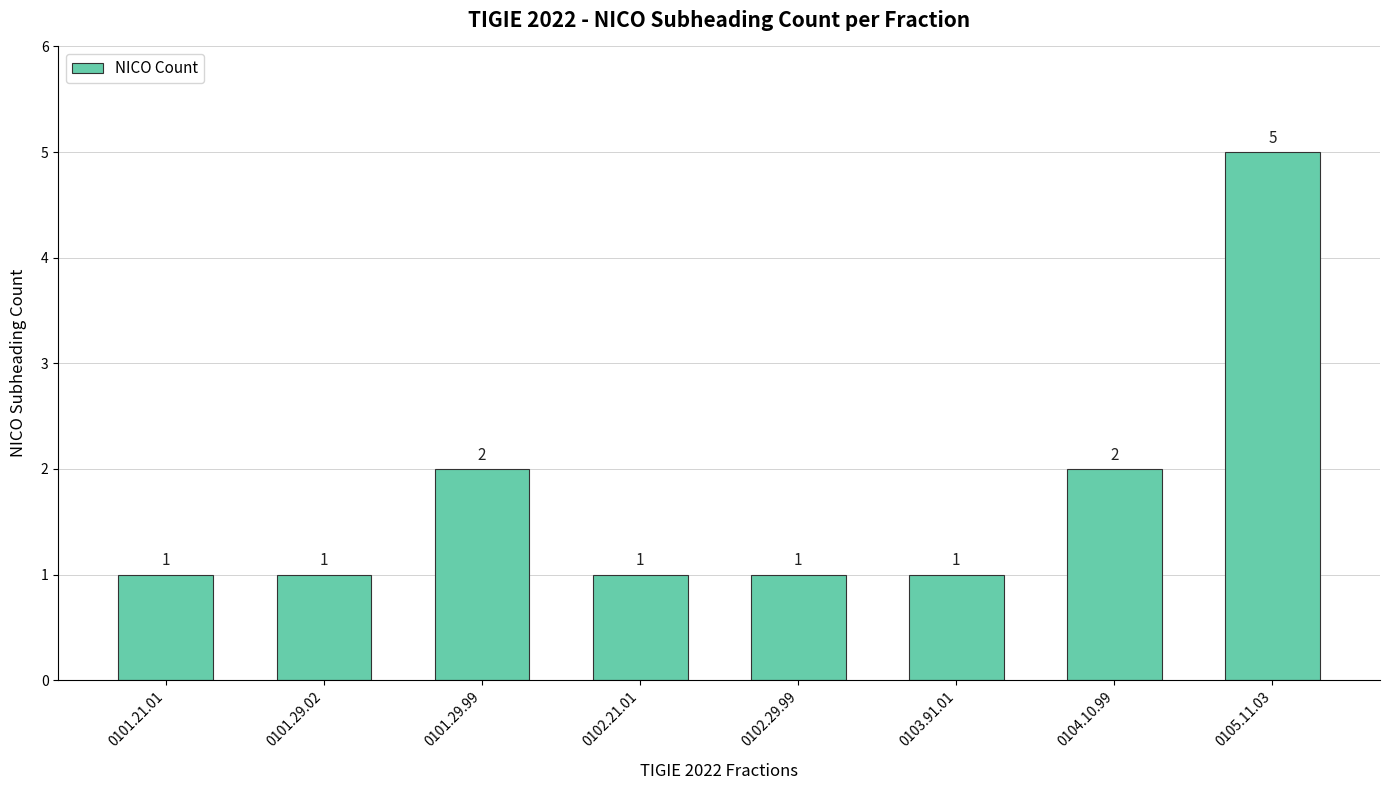

Reading left to right, transcribe all the data shown in this chart.

1	1	2	1	1	1	2	5